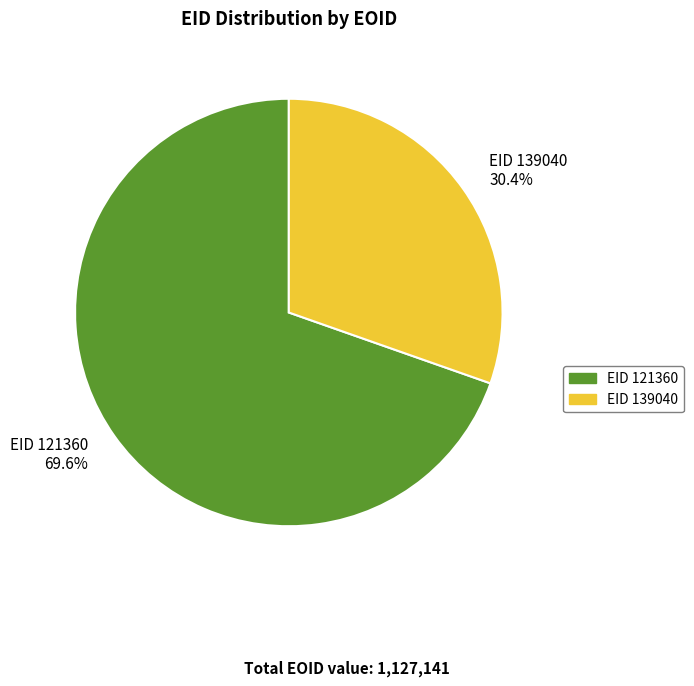

Approximately how many times larger is the value at EID 121360 69.6% compared to EID 139040 30.4%?

2.3